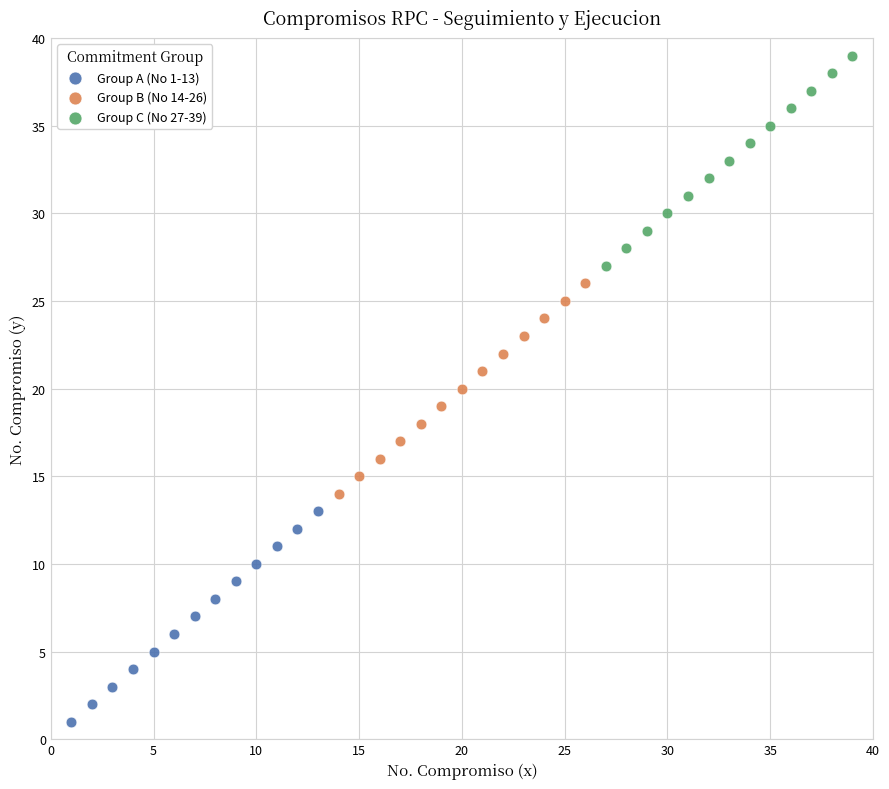

Which series contains the lowest Y value?

Group A (No 1-13)